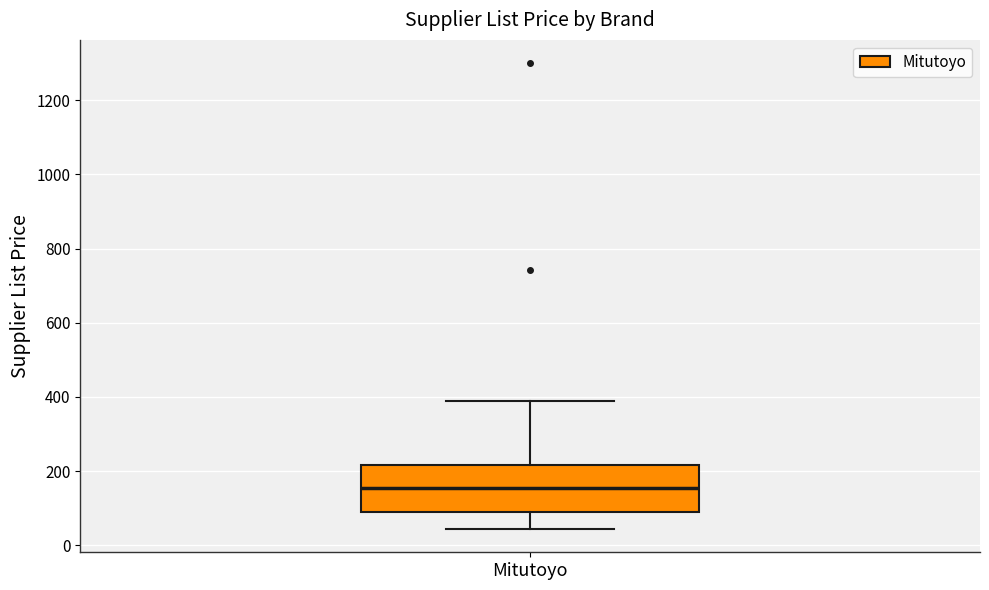

Read this box plot against the y-axis: the position of the median line, the range covered by the box, and the ends of both whiskers. The values are not printed on the chart, so give them approximately, as read against the axis.

median 160, box 80 to 220, whiskers 40 to 400